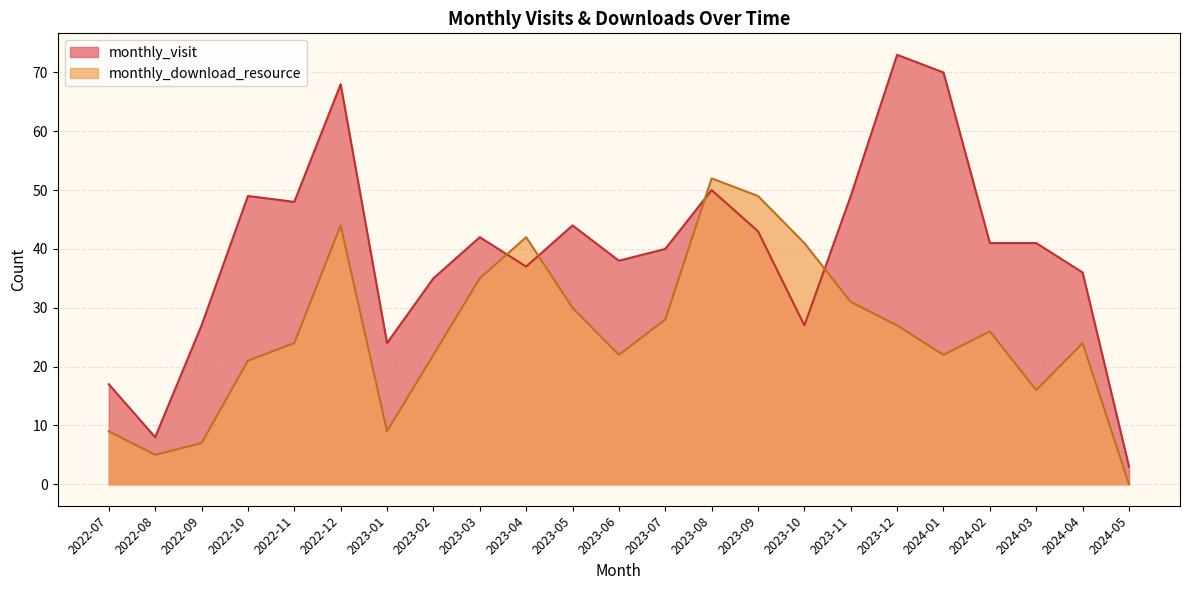

Where do monthly_download_resource and monthly_visit first cross each other?

2023-03 and 2023-04